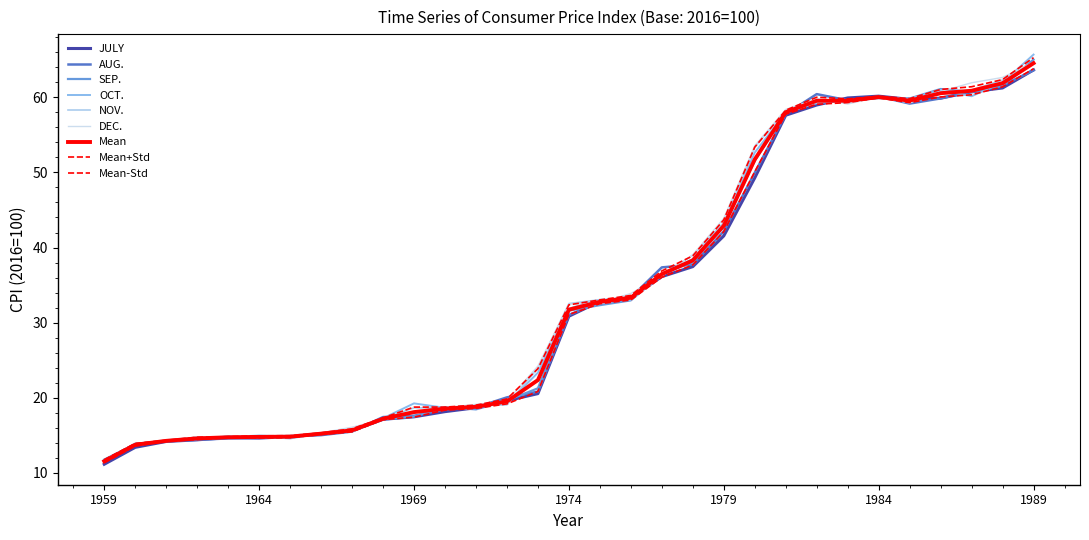

Does the chart have visible grid lines?

No